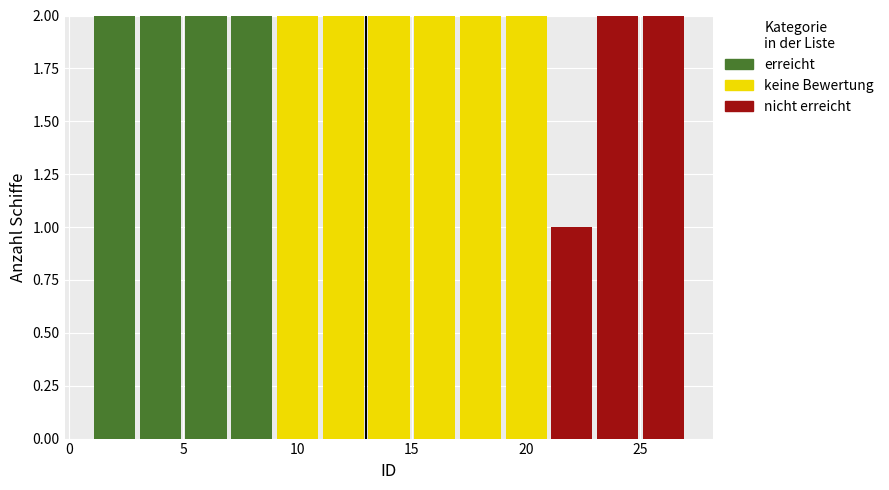

What is the total height of the stacked bar covering 25 to 27 on the x-axis? The values are not printed on the chart, so give them approximately, as read against the axis.

2